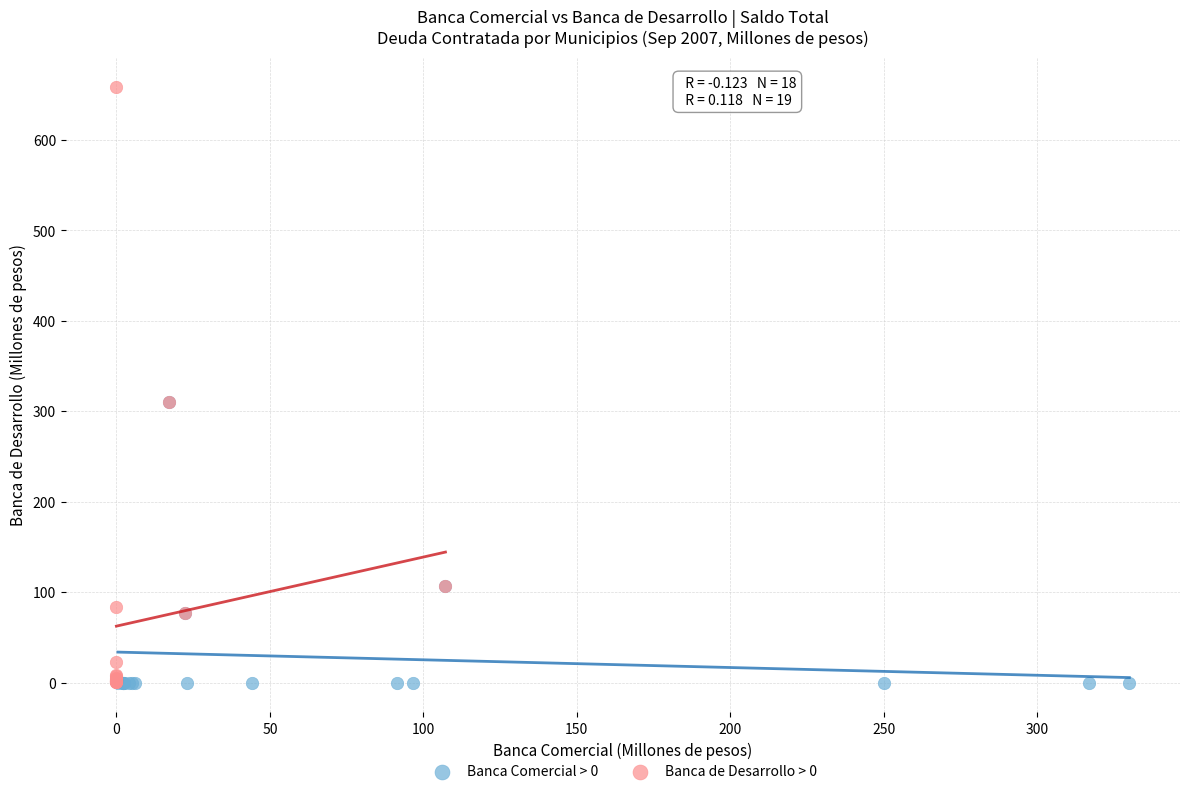

Which series reaches the maximum Y coordinate?

Banca de Desarrollo > 0